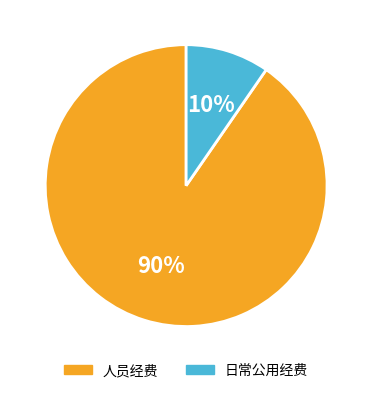

Between 人员经费 and 日常公用经费, which is larger?

人员经费